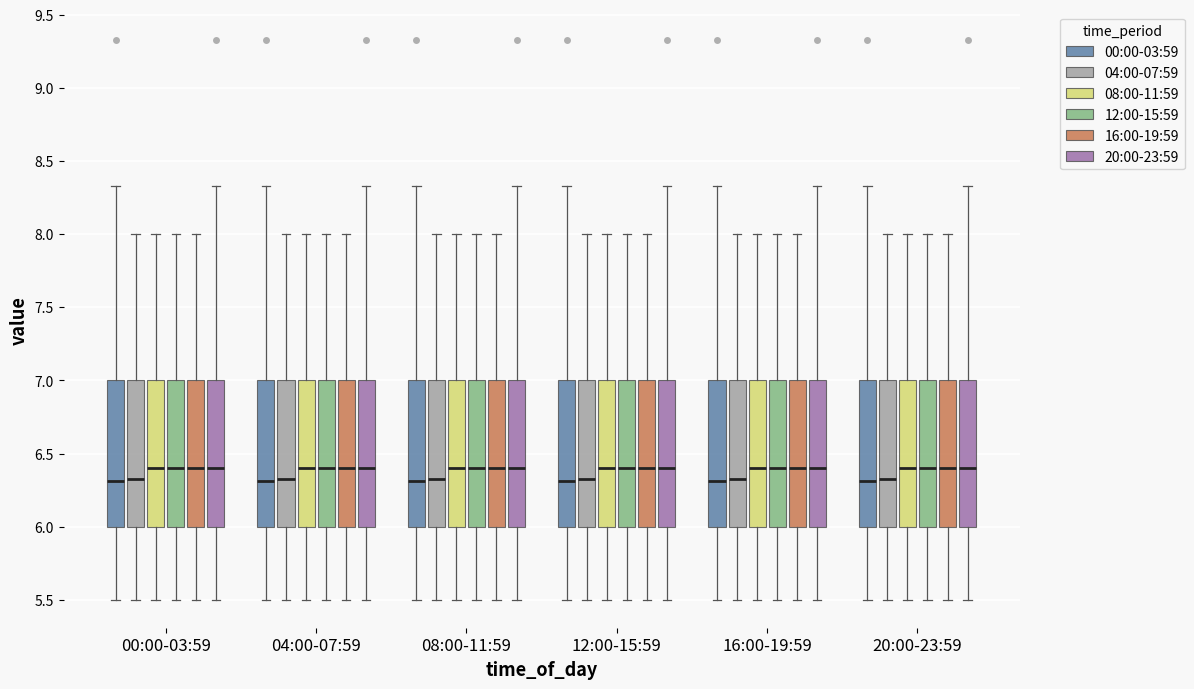

Reading left to right, read every box against the y-axis: the position of its median line, the range the box covers, and the ends of its whiskers. The values are not printed on the chart, so give them approximately, as read against the axis.

00:00-03:59 (00:00-03:59): median 6.30, box 6.00 to 7.00, whiskers 5.50 to 8.35
00:00-03:59 (04:00-07:59): median 6.35, box 6.00 to 7.00, whiskers 5.50 to 8.00
00:00-03:59 (08:00-11:59): median 6.40, box 6.00 to 7.00, whiskers 5.50 to 8.00
00:00-03:59 (12:00-15:59): median 6.40, box 6.00 to 7.00, whiskers 5.50 to 8.00
00:00-03:59 (16:00-19:59): median 6.40, box 6.00 to 7.00, whiskers 5.50 to 8.00
00:00-03:59 (20:00-23:59): median 6.40, box 6.00 to 7.00, whiskers 5.50 to 8.35
04:00-07:59 (00:00-03:59): median 6.30, box 6.00 to 7.00, whiskers 5.50 to 8.35
04:00-07:59 (04:00-07:59): median 6.35, box 6.00 to 7.00, whiskers 5.50 to 8.00
04:00-07:59 (08:00-11:59): median 6.40, box 6.00 to 7.00, whiskers 5.50 to 8.00
04:00-07:59 (12:00-15:59): median 6.40, box 6.00 to 7.00, whiskers 5.50 to 8.00
04:00-07:59 (16:00-19:59): median 6.40, box 6.00 to 7.00, whiskers 5.50 to 8.00
04:00-07:59 (20:00-23:59): median 6.40, box 6.00 to 7.00, whiskers 5.50 to 8.35
08:00-11:59 (00:00-03:59): median 6.30, box 6.00 to 7.00, whiskers 5.50 to 8.35
08:00-11:59 (04:00-07:59): median 6.35, box 6.00 to 7.00, whiskers 5.50 to 8.00
08:00-11:59 (08:00-11:59): median 6.40, box 6.00 to 7.00, whiskers 5.50 to 8.00
08:00-11:59 (12:00-15:59): median 6.40, box 6.00 to 7.00, whiskers 5.50 to 8.00
08:00-11:59 (16:00-19:59): median 6.40, box 6.00 to 7.00, whiskers 5.50 to 8.00
08:00-11:59 (20:00-23:59): median 6.40, box 6.00 to 7.00, whiskers 5.50 to 8.35
12:00-15:59 (00:00-03:59): median 6.30, box 6.00 to 7.00, whiskers 5.50 to 8.35
12:00-15:59 (04:00-07:59): median 6.35, box 6.00 to 7.00, whiskers 5.50 to 8.00
12:00-15:59 (08:00-11:59): median 6.40, box 6.00 to 7.00, whiskers 5.50 to 8.00
12:00-15:59 (12:00-15:59): median 6.40, box 6.00 to 7.00, whiskers 5.50 to 8.00
12:00-15:59 (16:00-19:59): median 6.40, box 6.00 to 7.00, whiskers 5.50 to 8.00
12:00-15:59 (20:00-23:59): median 6.40, box 6.00 to 7.00, whiskers 5.50 to 8.35
16:00-19:59 (00:00-03:59): median 6.30, box 6.00 to 7.00, whiskers 5.50 to 8.35
16:00-19:59 (04:00-07:59): median 6.35, box 6.00 to 7.00, whiskers 5.50 to 8.00
16:00-19:59 (08:00-11:59): median 6.40, box 6.00 to 7.00, whiskers 5.50 to 8.00
16:00-19:59 (12:00-15:59): median 6.40, box 6.00 to 7.00, whiskers 5.50 to 8.00
16:00-19:59 (16:00-19:59): median 6.40, box 6.00 to 7.00, whiskers 5.50 to 8.00
16:00-19:59 (20:00-23:59): median 6.40, box 6.00 to 7.00, whiskers 5.50 to 8.35
20:00-23:59 (00:00-03:59): median 6.30, box 6.00 to 7.00, whiskers 5.50 to 8.35
20:00-23:59 (04:00-07:59): median 6.35, box 6.00 to 7.00, whiskers 5.50 to 8.00
20:00-23:59 (08:00-11:59): median 6.40, box 6.00 to 7.00, whiskers 5.50 to 8.00
20:00-23:59 (12:00-15:59): median 6.40, box 6.00 to 7.00, whiskers 5.50 to 8.00
20:00-23:59 (16:00-19:59): median 6.40, box 6.00 to 7.00, whiskers 5.50 to 8.00
20:00-23:59 (20:00-23:59): median 6.40, box 6.00 to 7.00, whiskers 5.50 to 8.35